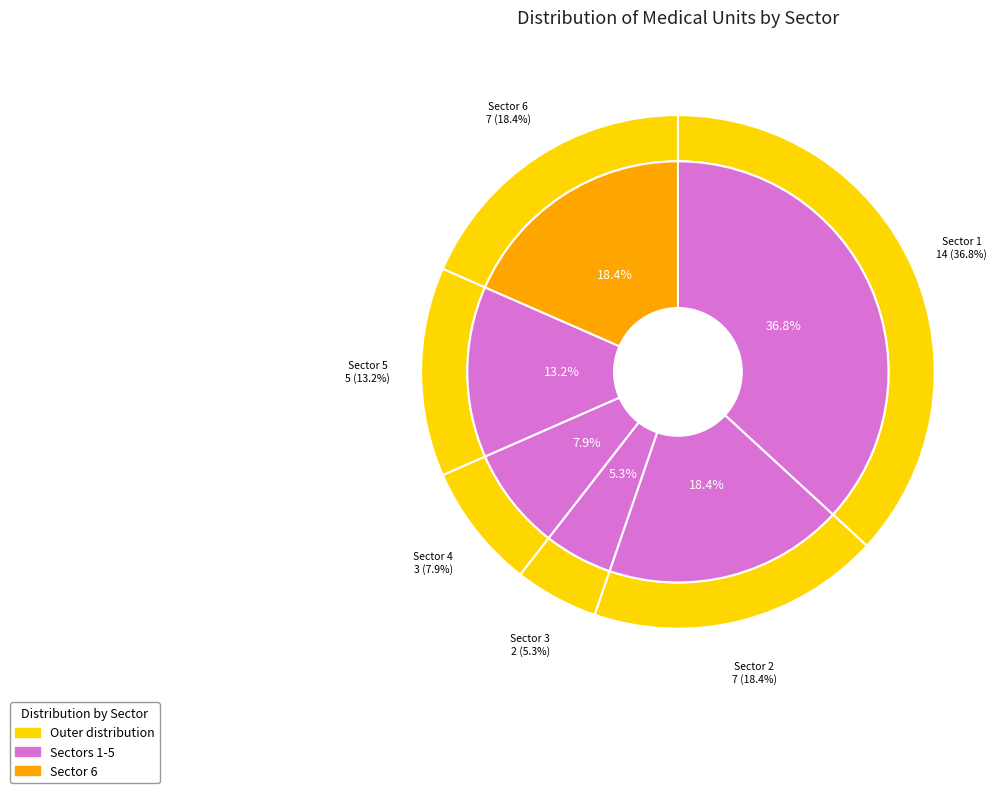

What is the change in value from Sector 4 to Sector 5?

+2